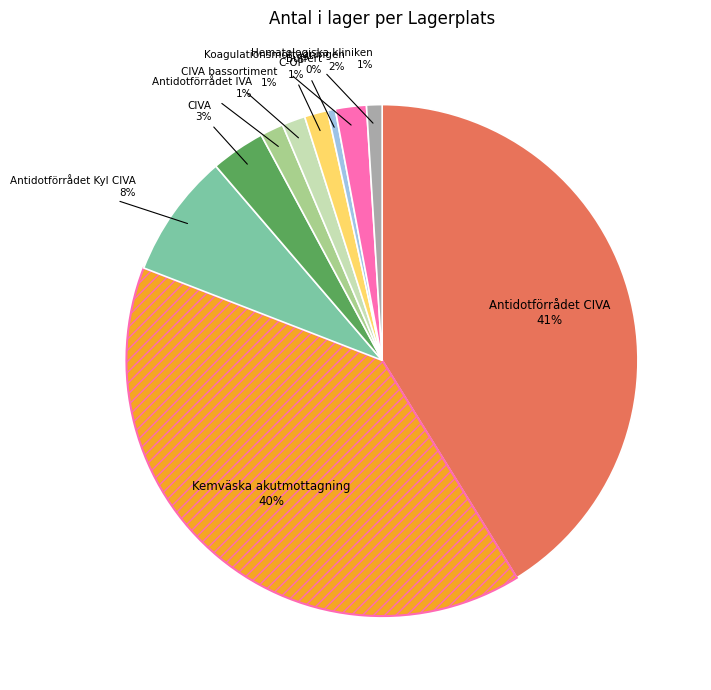

To the nearest percent, what is the average slice percentage?

10%